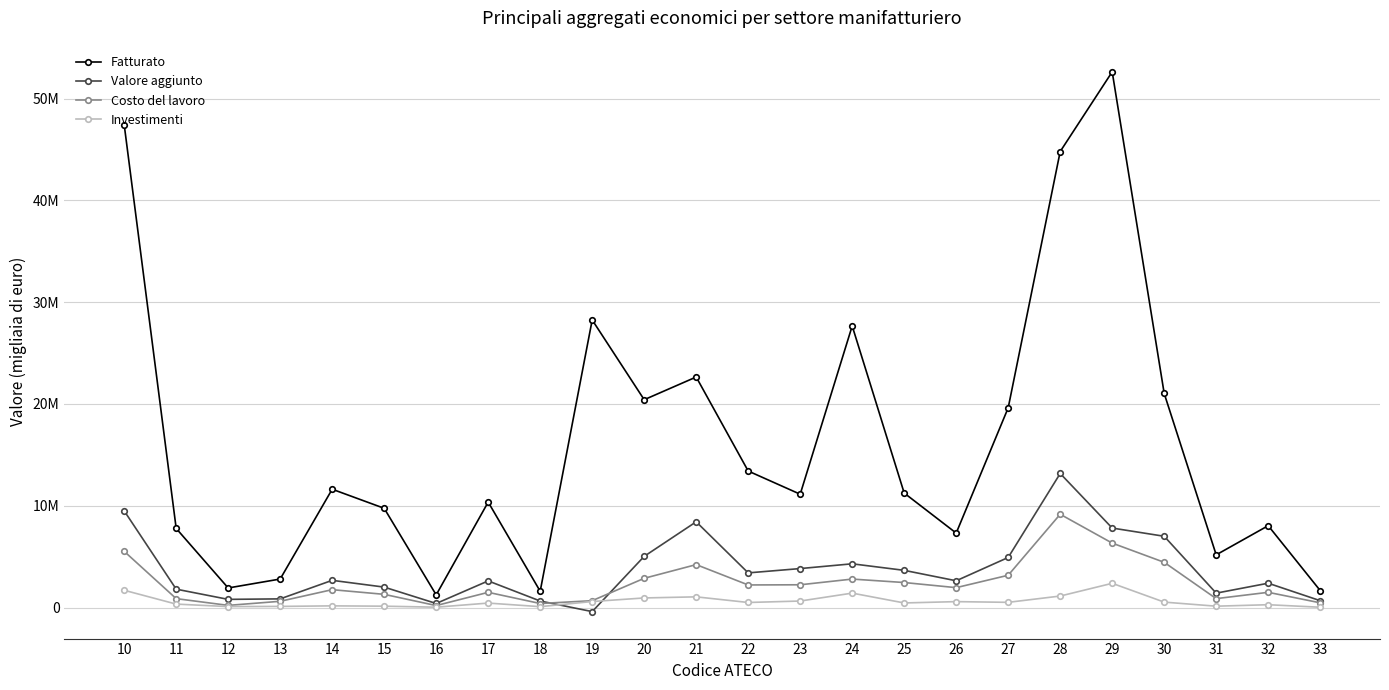

Which series has the widest spread of values?

Fatturato